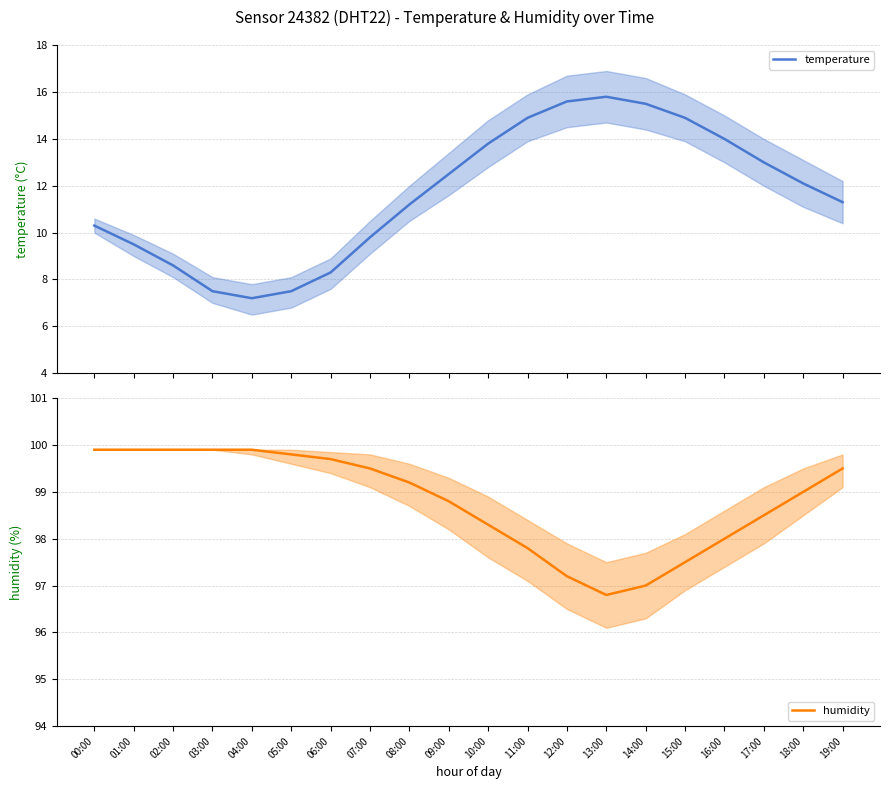

The temperature series shows 15.8 at 13:00. True or false?

True